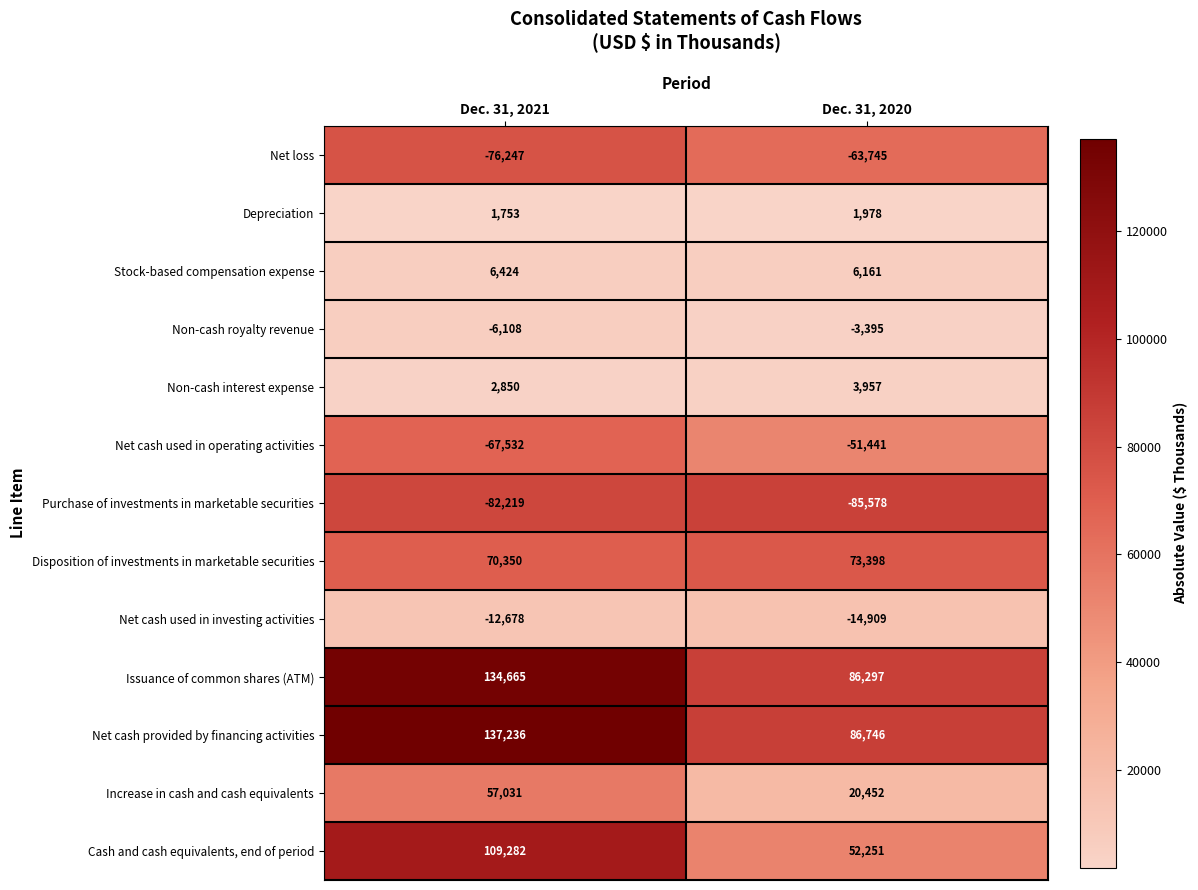

Which category has the highest value across all series?

Dec. 31, 2021